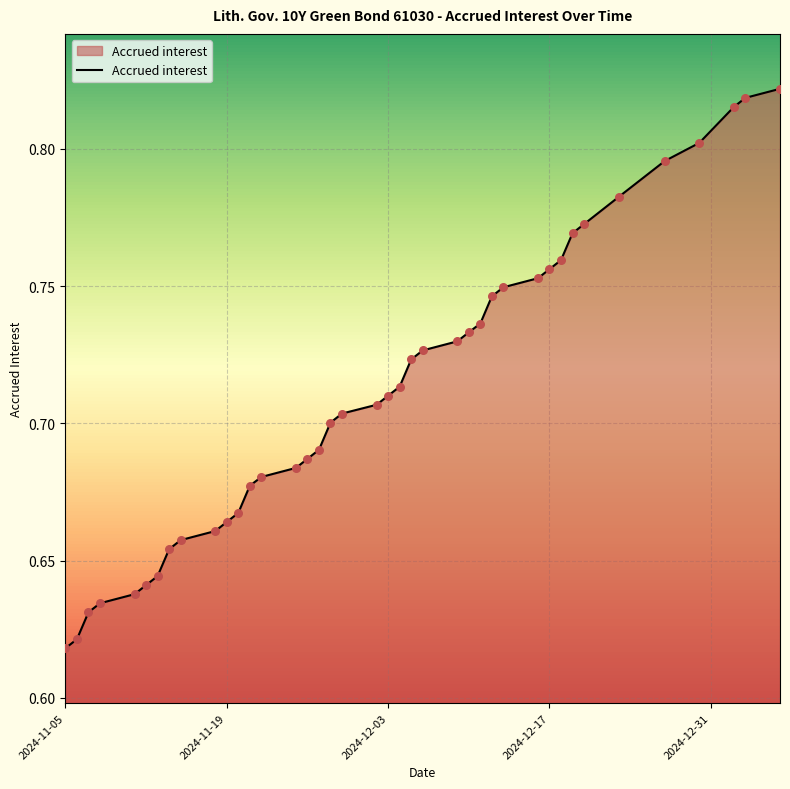

Does the chart have visible grid lines?

Yes